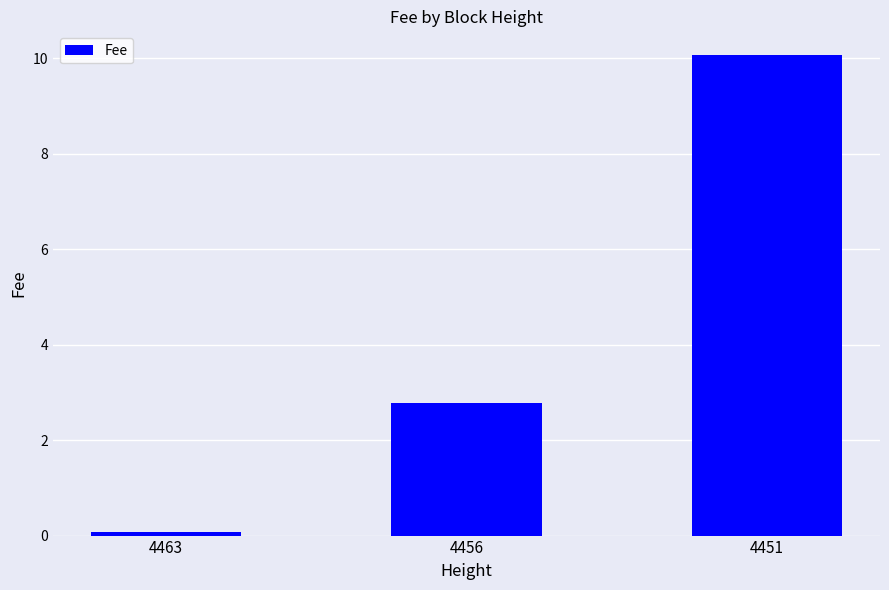

What is the change in value from 4456 to 4451?

+7.3